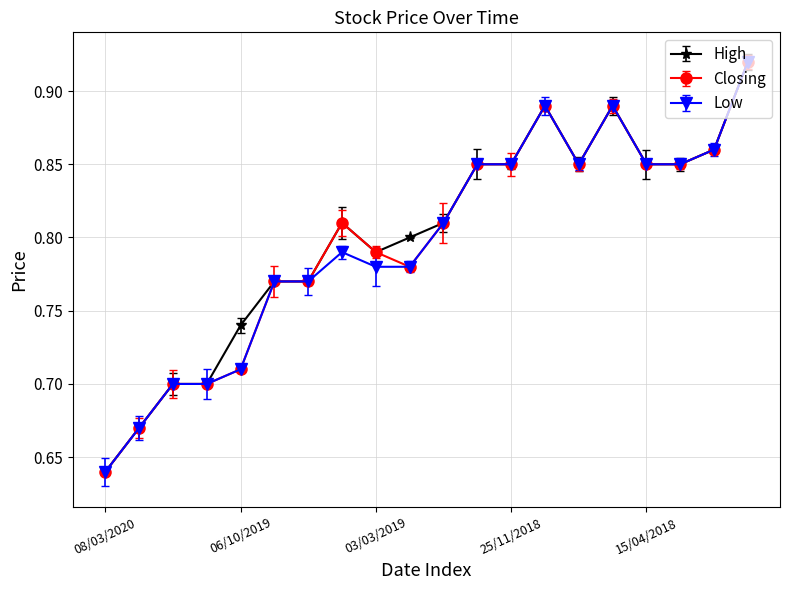

Rank the categories by Low value from highest to lowest.

04/03/2018, 15/07/2018, 06/05/2018, 25/03/2018, 23/12/2018, 25/11/2018, 03/06/2018, 15/04/2018, 08/04/2018, 06/01/2019, 10/03/2019, 03/03/2019, 24/02/2019, 21/07/2019, 24/03/2019, 06/10/2019, 08/12/2019, 13/10/2019, 01/03/2020, 08/03/2020